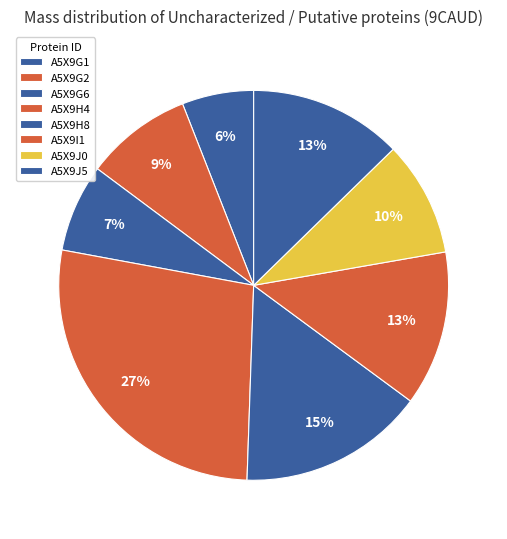

What is the largest slice in the pie chart?

A5X9H4